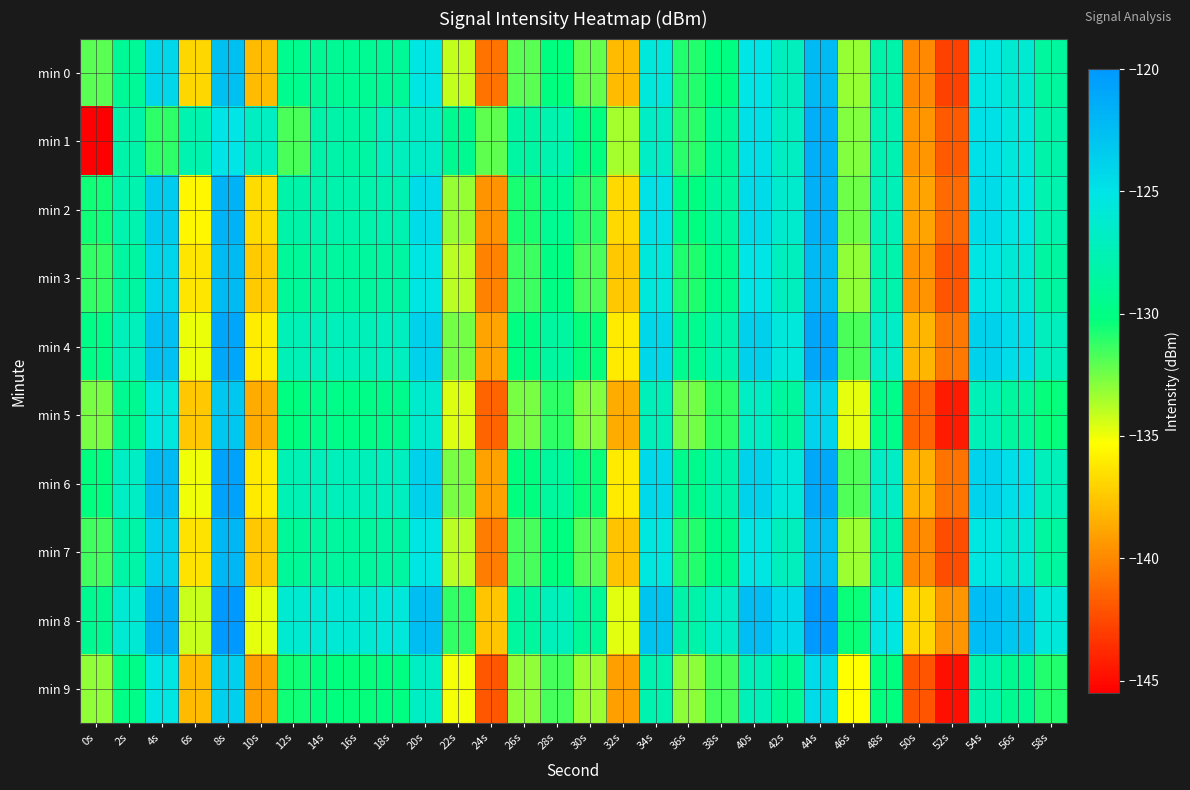

Reading right to left, extract all data points from this chart.

min 0: 58s=-128.7	56s=-126.1	54s=-125.3	52s=-142.9	50s=-140.0	48s=-128.2	46s=-133.2	44s=-122.3	42s=-127.1	40s=-125.1	38s=-130.0	36s=-130.9	34s=-125.7	32s=-138.0	30s=-132.2	28s=-130.1	26s=-132.0	24s=-140.9	22s=-134.1	20s=-125.2	18s=-129.0	16s=-129.2	14s=-129.1	12s=-129.4	10s=-138.0	8s=-122.6	6s=-136.9	4s=-124.2	2s=-129.0	0s=-132.0
min 1: 58s=-128.1	56s=-125.6	54s=-124.8	52s=-141.9	50s=-139.5	48s=-127.6	46s=-132.8	44s=-121.5	42s=-126.9	40s=-124.8	38s=-128.9	36s=-131.0	34s=-126.7	32s=-133.5	30s=-130.2	28s=-127.8	26s=-128.4	24s=-132.1	22s=-129.3	20s=-126.5	18s=-127.2	16s=-128.4	14s=-128.1	12s=-131.7	10s=-126.9	8s=-125.1	6s=-127.8	4s=-131.1	2s=-128.1	0s=-145.5
min 2: 58s=-127.8	56s=-125.2	54s=-124.5	52s=-141.2	50s=-138.9	48s=-127.3	46s=-132.4	44s=-121.6	42s=-126.3	40s=-124.4	38s=-128.7	36s=-130.1	34s=-124.9	32s=-136.8	30s=-131.0	28s=-129.2	26s=-130.7	24s=-139.6	22s=-133.2	20s=-124.5	18s=-127.7	16s=-128.0	14s=-127.9	12s=-128.1	10s=-136.7	8s=-121.8	6s=-135.6	4s=-123.4	2s=-127.8	0s=-130.5
min 3: 58s=-128.5	56s=-125.9	54s=-125.2	52s=-142.1	50s=-139.6	48s=-128.0	46s=-133.1	44s=-122.3	42s=-127.0	40s=-125.1	38s=-129.4	36s=-130.8	34s=-125.6	32s=-137.5	30s=-131.7	28s=-129.9	26s=-131.4	24s=-140.3	22s=-133.9	20s=-125.2	18s=-128.4	16s=-128.7	14s=-128.6	12s=-128.8	10s=-137.4	8s=-122.3	6s=-136.3	4s=-124.1	2s=-128.5	0s=-131.2
min 4: 58s=-127.1	56s=-124.5	54s=-123.8	52s=-140.7	50s=-138.2	48s=-126.6	46s=-131.7	44s=-120.9	42s=-125.6	40s=-123.7	38s=-128.0	36s=-129.4	34s=-124.2	32s=-136.1	30s=-130.3	28s=-128.5	26s=-130.0	24s=-138.9	22s=-132.5	20s=-123.8	18s=-127.0	16s=-127.3	14s=-127.2	12s=-127.4	10s=-136.0	8s=-120.9	6s=-134.9	4s=-122.7	2s=-127.2	0s=-129.8
min 5: 58s=-130.3	56s=-128.7	54s=-127.4	52s=-144.4	50s=-141.5	48s=-129.7	46s=-134.8	44s=-123.9	42s=-128.7	40s=-126.8	38s=-131.1	36s=-132.5	34s=-127.3	32s=-138.6	30s=-132.8	28s=-131.1	26s=-132.6	24s=-141.5	22s=-134.6	20s=-126.3	18s=-129.5	16s=-129.8	14s=-129.7	12s=-130.0	10s=-138.6	8s=-123.1	6s=-137.5	4s=-125.5	2s=-129.3	0s=-132.6
min 6: 58s=-127.2	56s=-124.6	54s=-123.9	52s=-140.9	50s=-138.3	48s=-126.7	46s=-131.8	44s=-121.0	42s=-125.7	40s=-123.8	38s=-128.1	36s=-129.5	34s=-124.3	32s=-136.1	30s=-130.4	28s=-128.6	26s=-130.1	24s=-139.0	22s=-132.6	20s=-123.8	18s=-127.0	16s=-127.3	14s=-127.2	12s=-127.5	10s=-136.1	8s=-120.6	6s=-135.0	4s=-122.2	2s=-126.8	0s=-130.1
min 7: 58s=-128.6	56s=-126.0	54s=-125.3	52s=-142.4	50s=-139.9	48s=-128.2	46s=-133.3	44s=-122.4	42s=-127.1	40s=-125.2	38s=-129.5	36s=-130.9	34s=-125.4	32s=-137.7	30s=-131.9	28s=-130.1	26s=-131.6	24s=-140.5	22s=-133.9	20s=-125.2	18s=-128.4	16s=-128.7	14s=-128.6	12s=-128.9	10s=-137.5	8s=-122.0	6s=-136.4	4s=-123.7	2s=-128.2	0s=-131.5
min 8: 58s=-125.7	56s=-123.1	54s=-122.4	52s=-139.5	50s=-136.9	48s=-125.3	46s=-130.4	44s=-119.6	42s=-124.3	40s=-122.4	38s=-126.7	36s=-128.1	34s=-122.9	32s=-134.7	30s=-129.0	28s=-127.2	26s=-128.7	24s=-137.6	22s=-131.2	20s=-122.5	18s=-125.7	16s=-126.0	14s=-125.9	12s=-126.1	10s=-134.8	8s=-119.7	6s=-134.2	4s=-121.4	2s=-126.0	0s=-129.3
min 9: 58s=-130.9	56s=-129.3	54s=-128.0	52s=-144.9	50s=-142.1	48s=-130.2	46s=-135.3	44s=-124.4	42s=-129.2	40s=-127.3	38s=-131.6	36s=-133.0	34s=-127.8	32s=-139.1	30s=-133.3	28s=-131.6	26s=-133.1	24s=-142.0	22s=-135.1	20s=-126.8	18s=-130.0	16s=-130.3	14s=-130.2	12s=-130.5	10s=-139.1	8s=-123.6	6s=-138.0	4s=-125.2	2s=-129.8	0s=-133.1